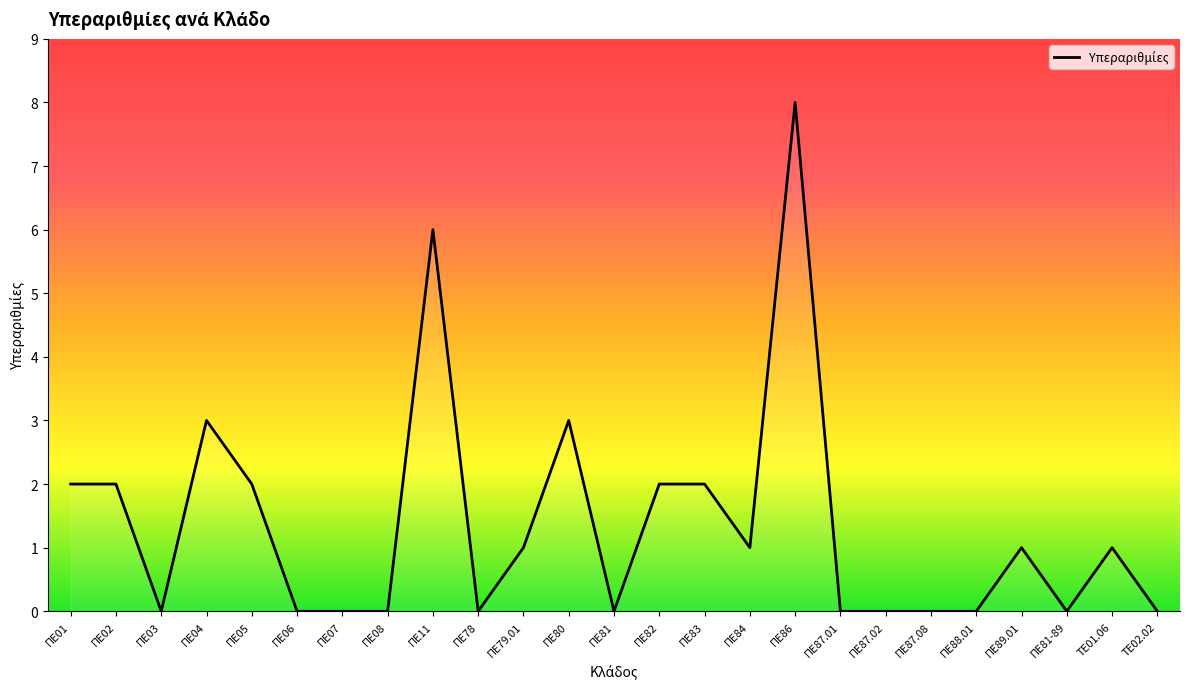

What is the change in value from ΠΕ05 to ΠΕ87.02?

-2